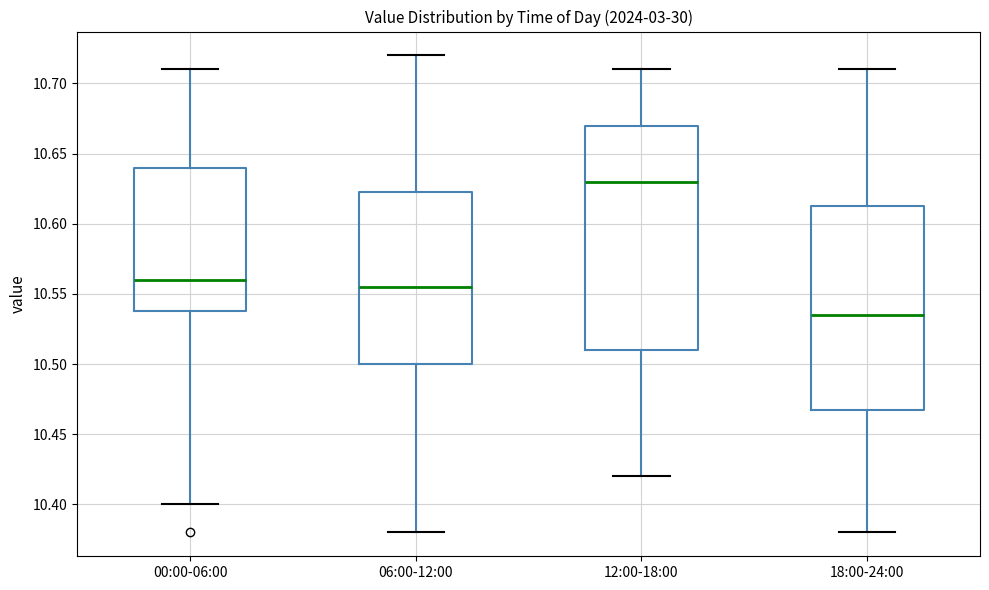

Reading left to right, transcribe this box plot: for each box, give where its median line is, the range the box spans, and where its two whiskers end, as read against the y-axis. The values are not printed on the chart, so give them approximately, as read against the axis.

00:00-06:00: median 10.560, box 10.540 to 10.640, whiskers 10.400 to 10.710
06:00-12:00: median 10.555, box 10.500 to 10.625, whiskers 10.380 to 10.720
12:00-18:00: median 10.630, box 10.510 to 10.670, whiskers 10.420 to 10.710
18:00-24:00: median 10.535, box 10.470 to 10.615, whiskers 10.380 to 10.710